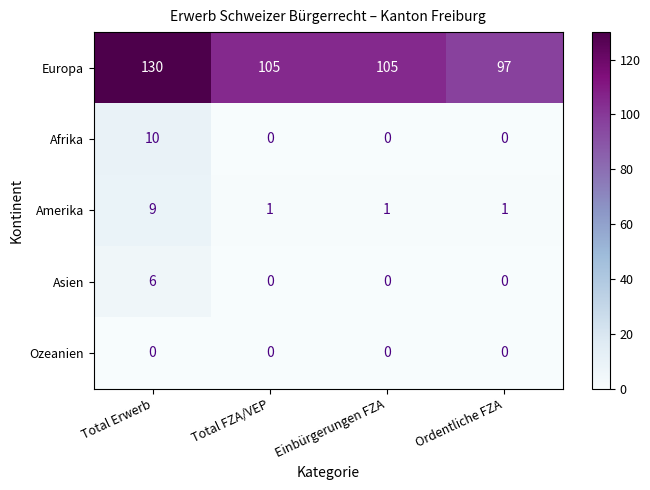

What is the maximum value shown in the chart?

130